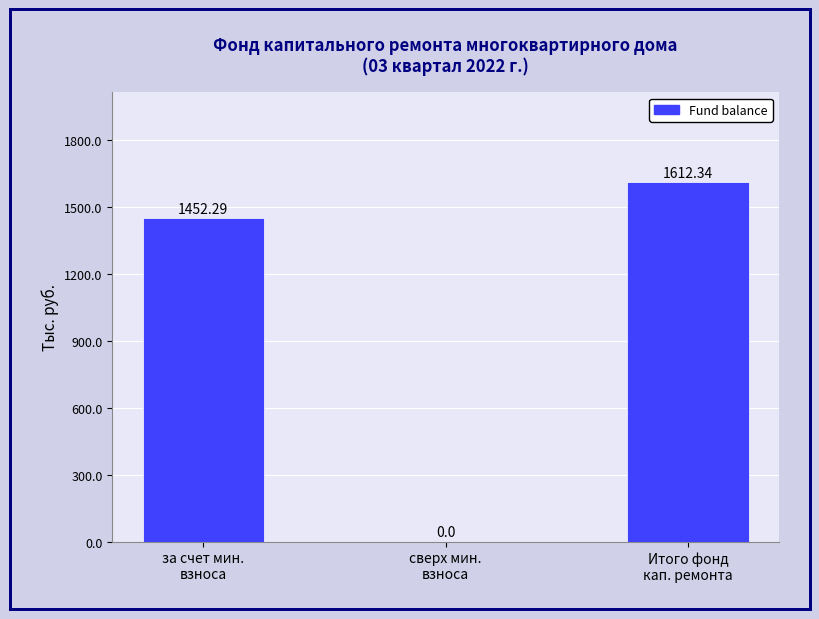

What is the sum of the values at Итого фонд
кап. ремонта and сверх мин.
взноса?

1612.3